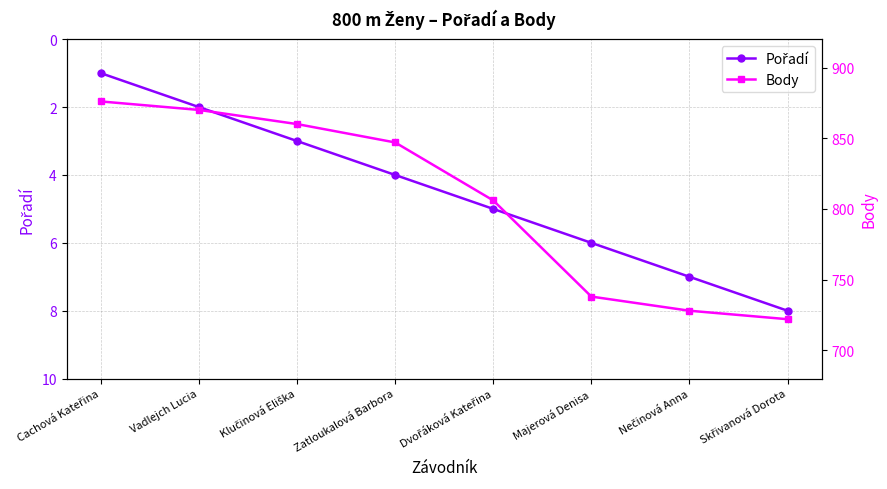

Reading left to right, what are all the values shown in this chart?

Pořadí: Cachová Kateřina=1	Vadlejch Lucia=2	Klučinová Eliška=3	Zatloukalová Barbora=4	Dvořáková Kateřina=5	Majerová Denisa=6	Nečinová Anna=7	Skřivanová Dorota=8
Body: Cachová Kateřina=876	Vadlejch Lucia=870	Klučinová Eliška=860	Zatloukalová Barbora=847	Dvořáková Kateřina=806	Majerová Denisa=738	Nečinová Anna=728	Skřivanová Dorota=722